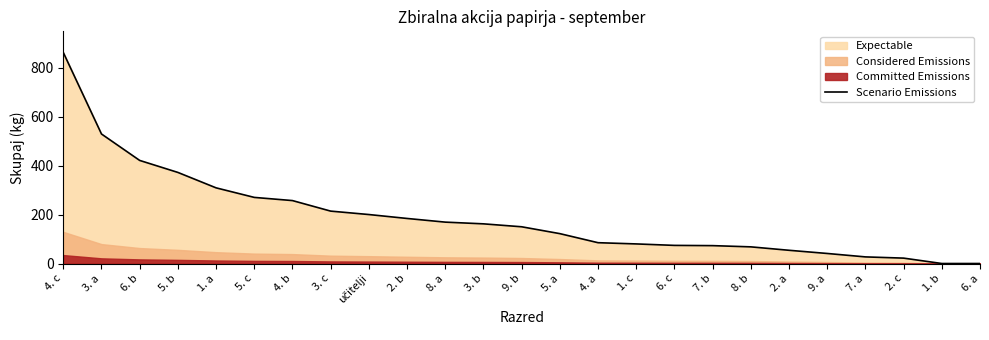

True or false: the data has more than 1 interior local peaks.

False